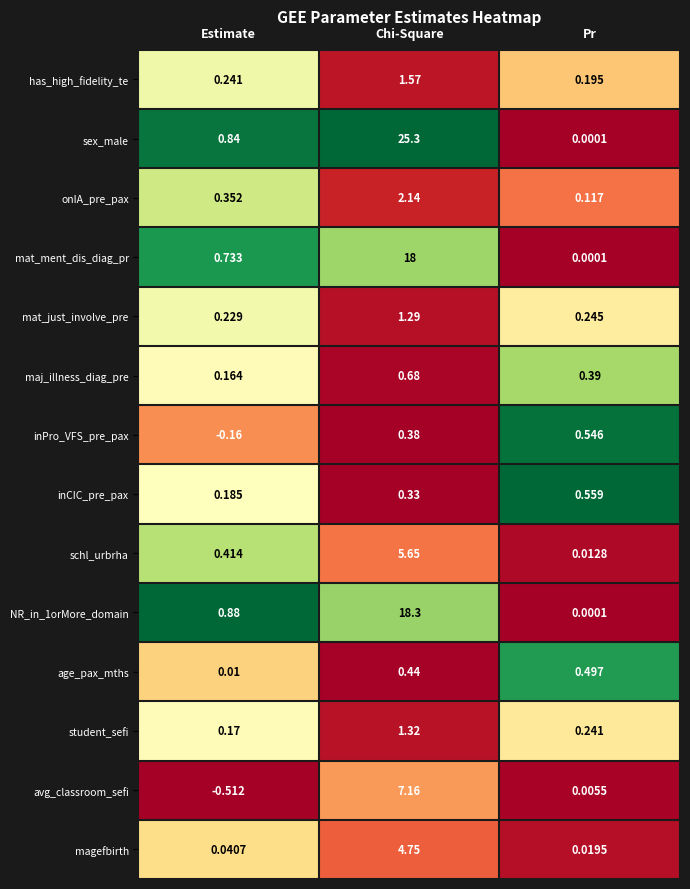

Which category has the lowest value across all series?

Estimate